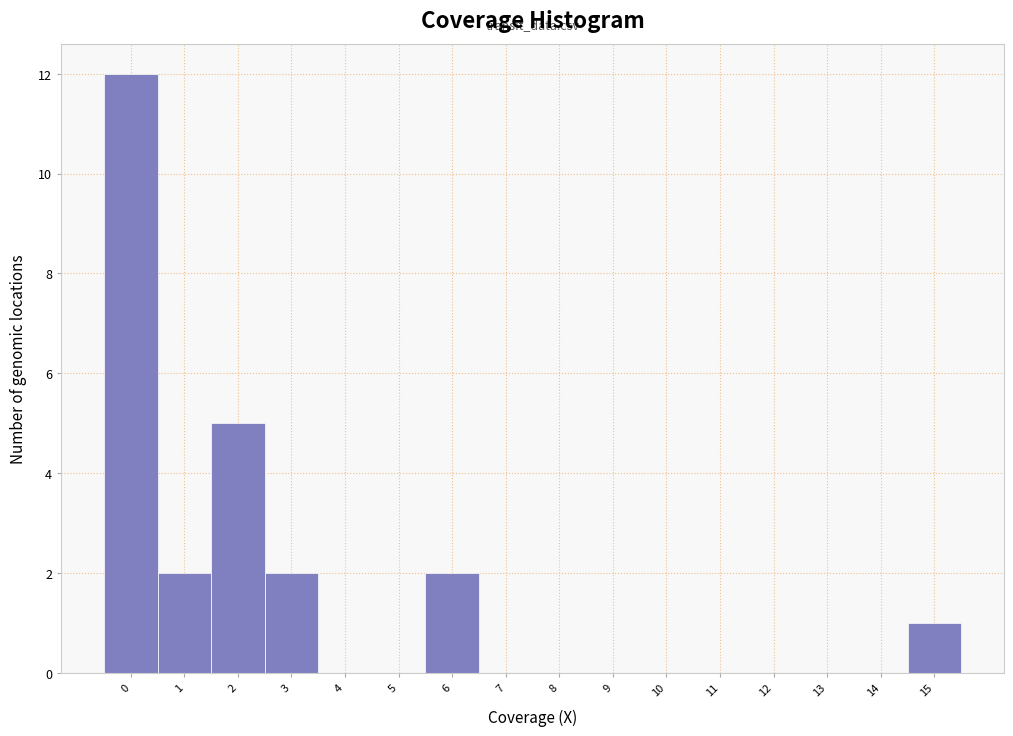

Reading left to right, transcribe all the data shown in this chart.

0=12	1=2	2=5	3=2	4=0	5=0	6=2	7=0	8=0	9=0	10=0	11=0	12=0	13=0	14=0	15=1